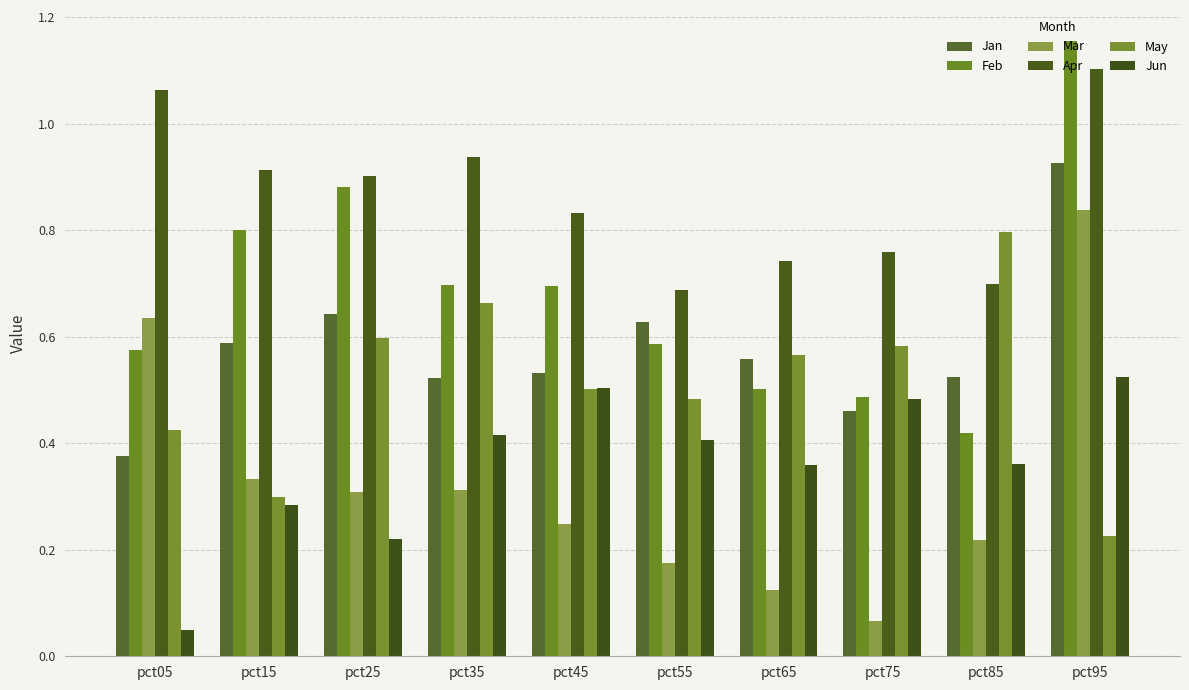

Between pct85 and pct95, which series saw the biggest shift?

Feb